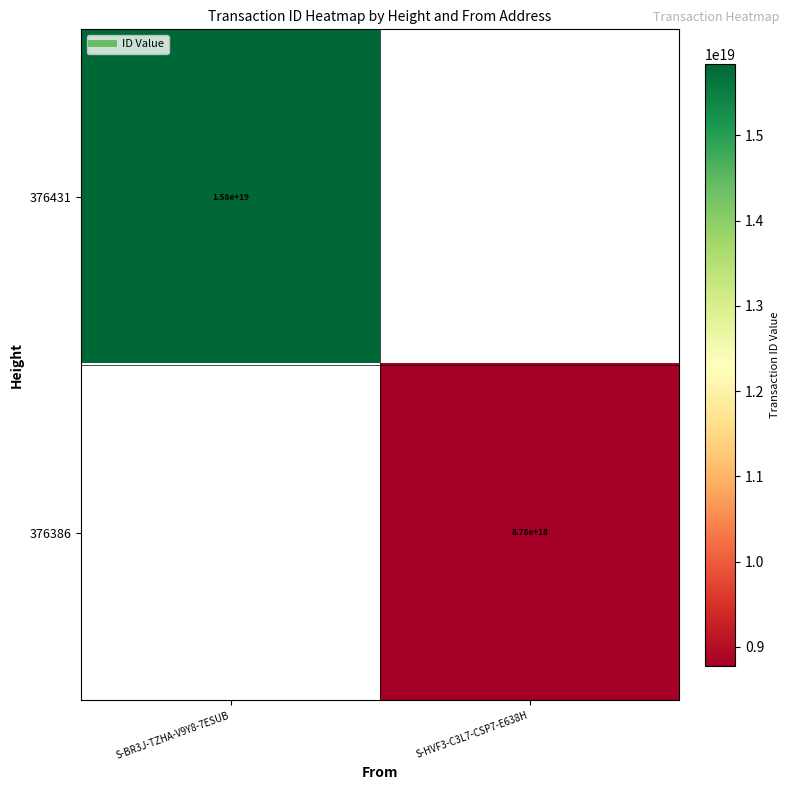

Is the value of 376386 at S-BR3J-TZHA-V9Y8-7ESUB greater than the value of 376431 at S-HVF3-C3L7-CSP7-E638H?

No